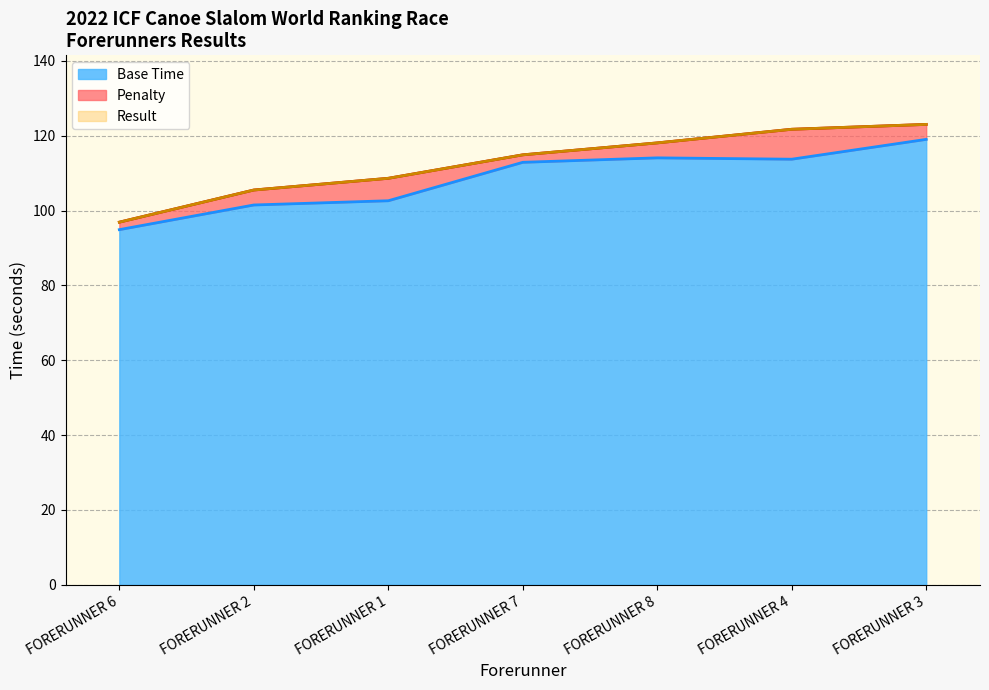

The value of Base Time at FORERUNNER 4 is 156.0. True or false?

False